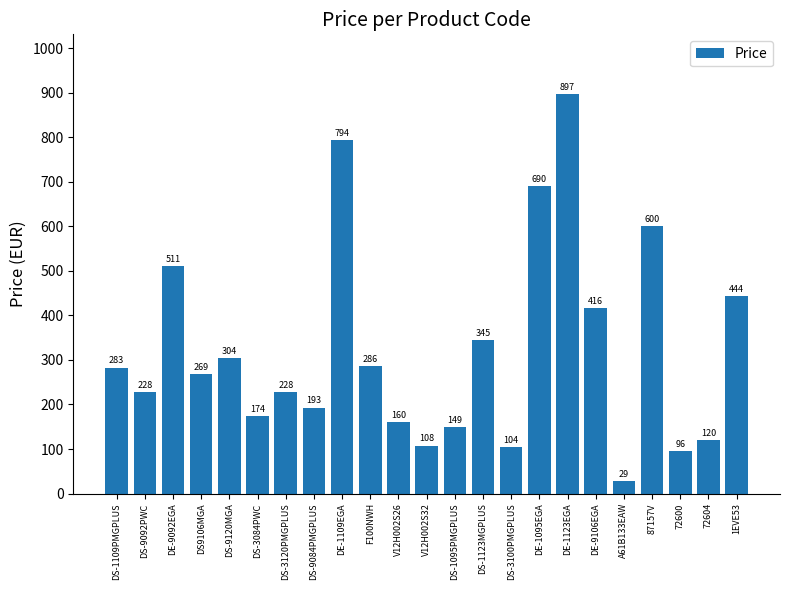

The value at DS-9084PMGPLUS is 193.2. True or false?

True